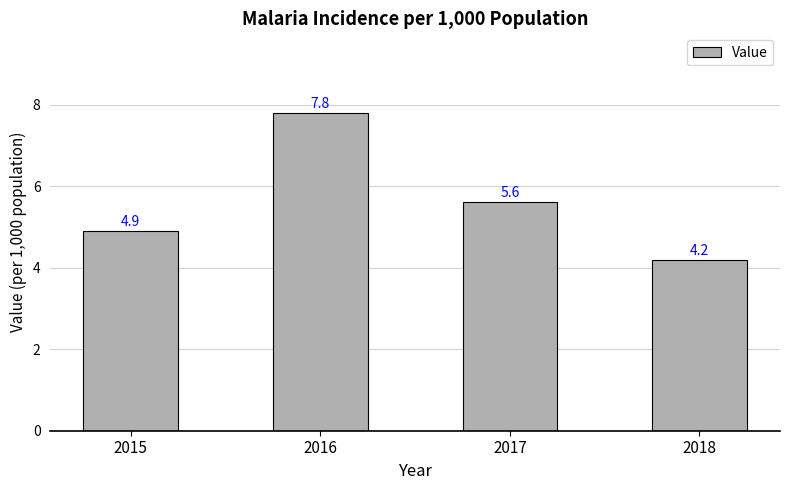

How many values are below 5?

2